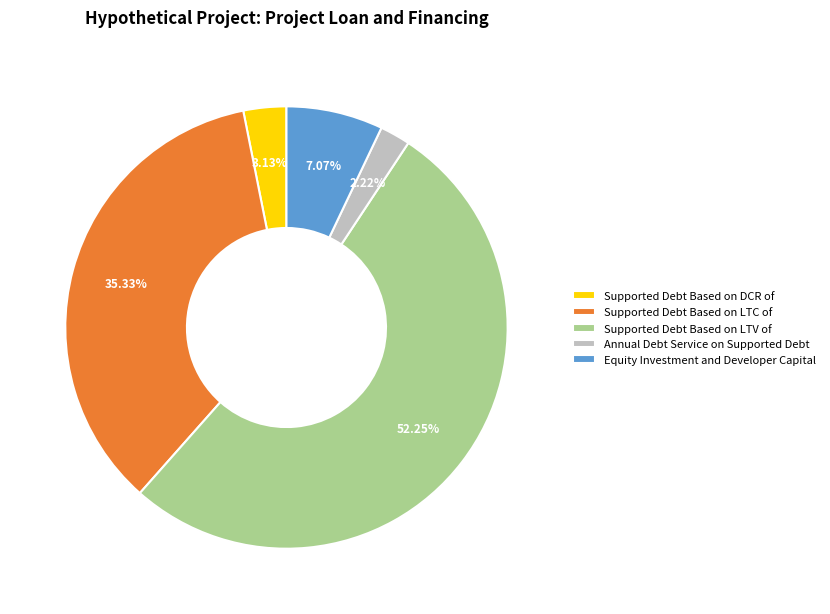

Combined, do Equity Investment and Developer Capital and Supported Debt Based on LTC of account for over 50%?

No